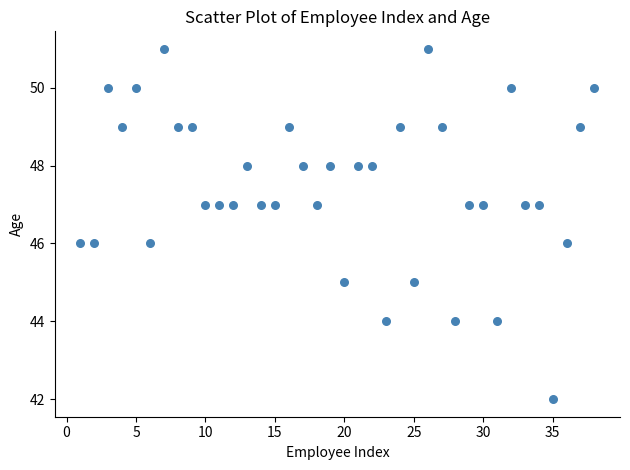

What is the range of X values (max minus min)?

37